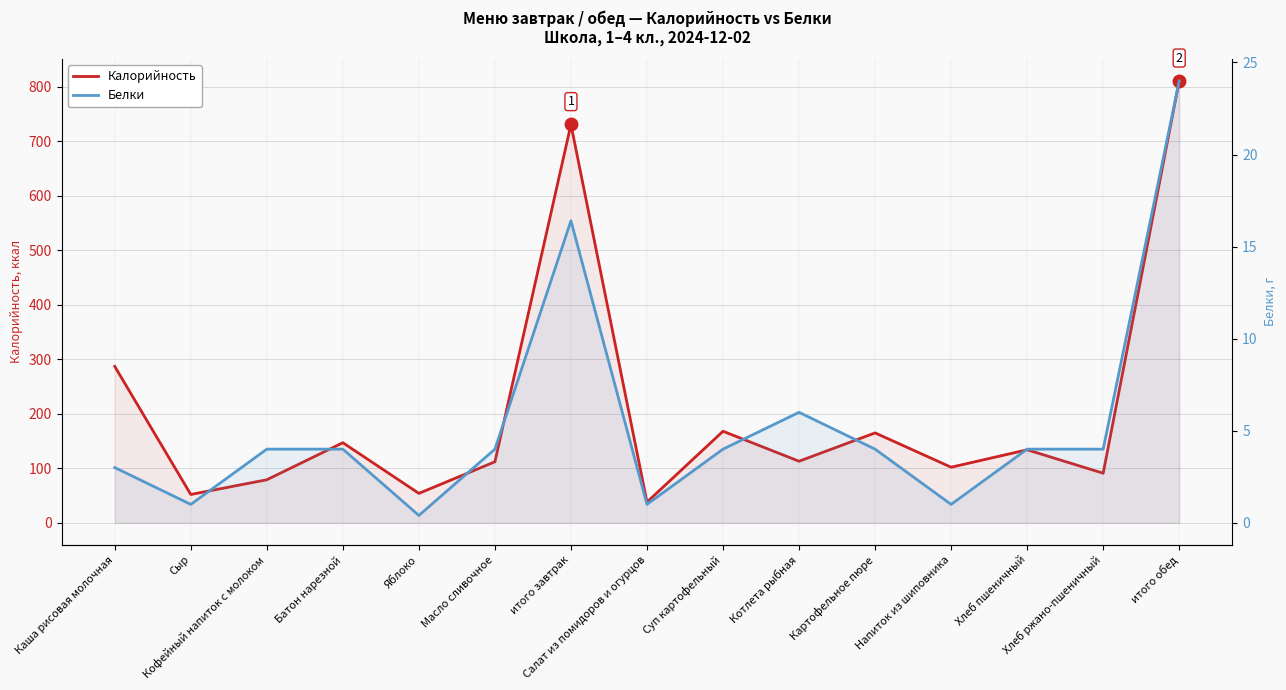

Which series has the widest spread of values?

Калорийность